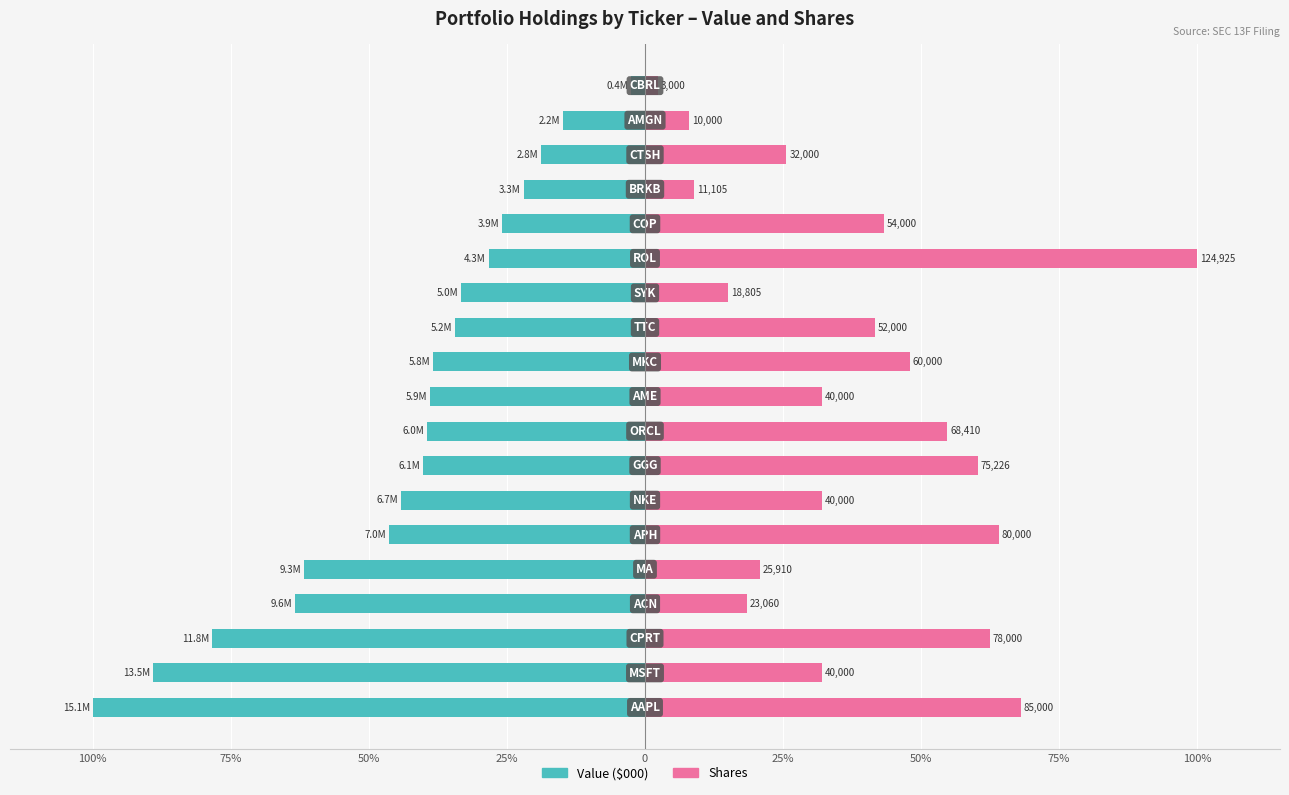

Which series has the widest spread of values?

Shares